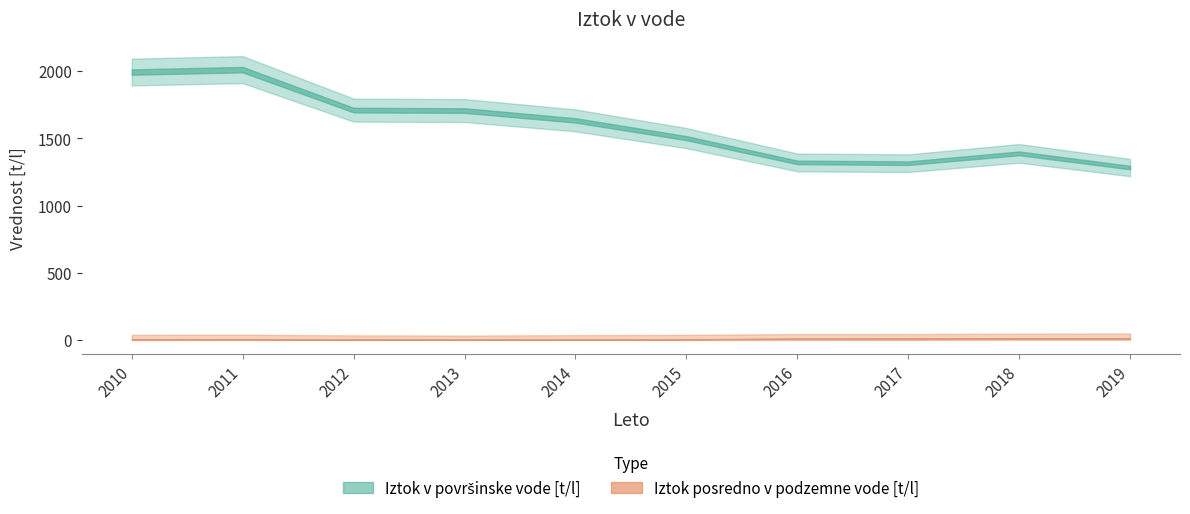

At 2010, list the series in order from smallest to largest.

Iztok posredno v podzemne vode [t/l], Iztok v površinske vode [t/l]